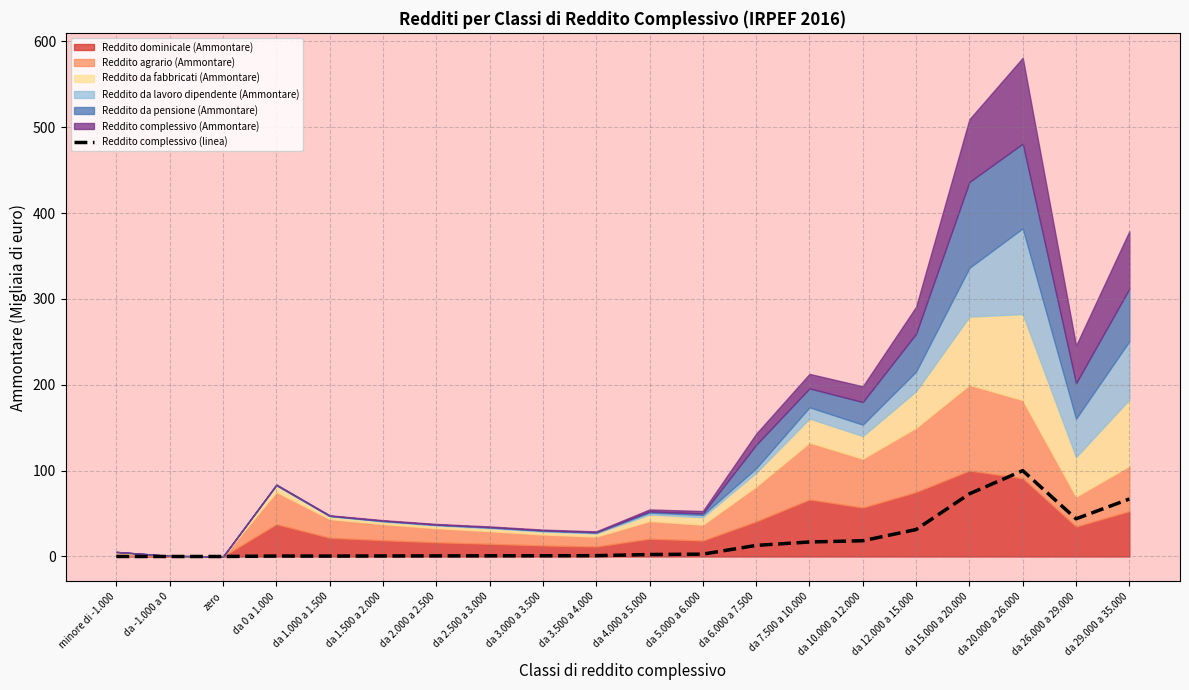

What is the label of the 6th point from the left?

da 1.500 a 2.000